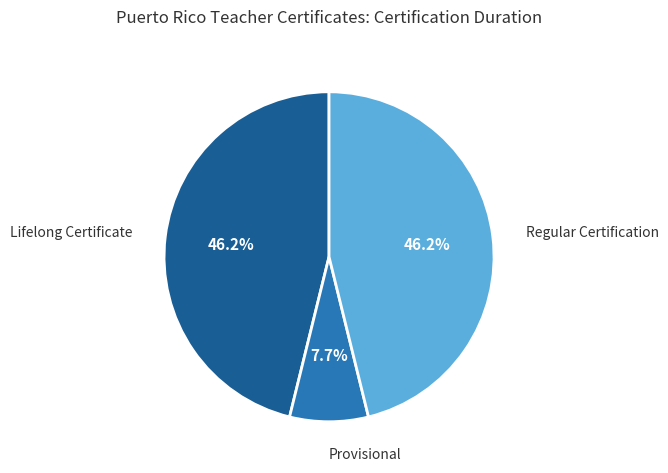

Between Provisional and Lifelong Certificate, which is larger?

Lifelong Certificate